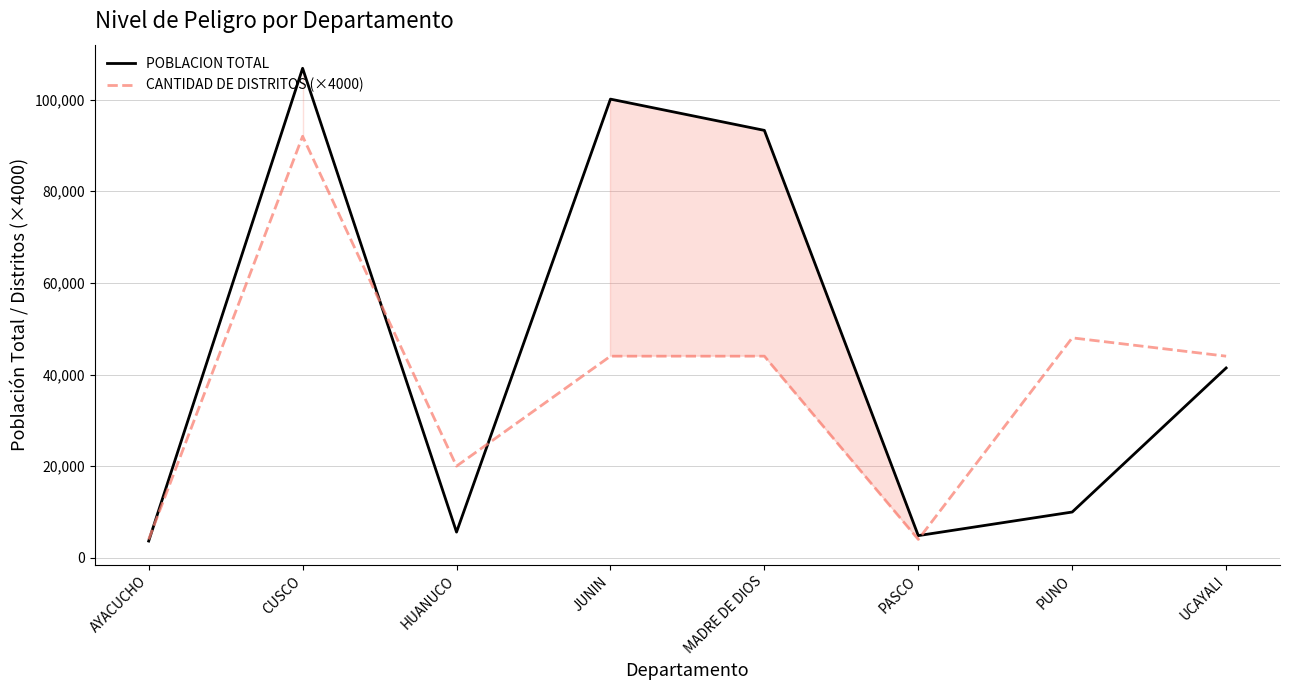

What is the label of the 3rd point from the left?

HUANUCO